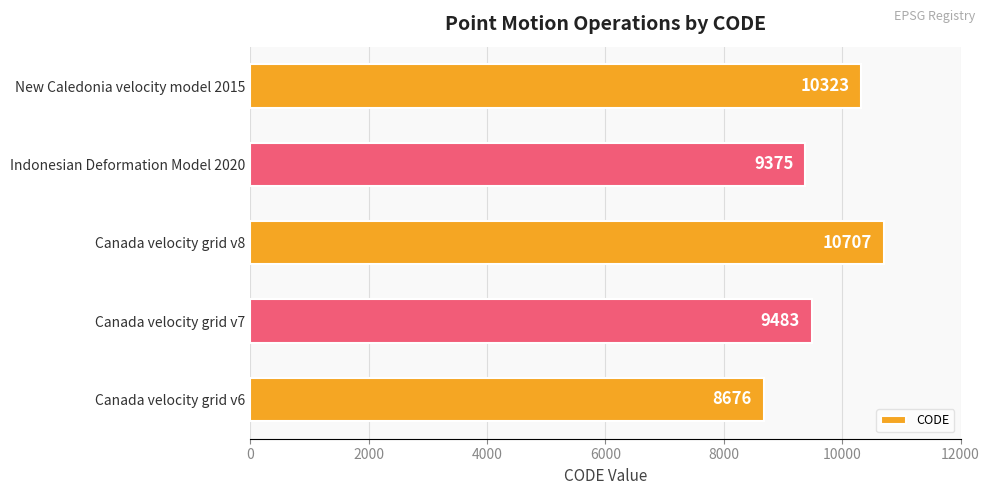

Is it true that the value at Canada velocity grid v6 is 8676?

True